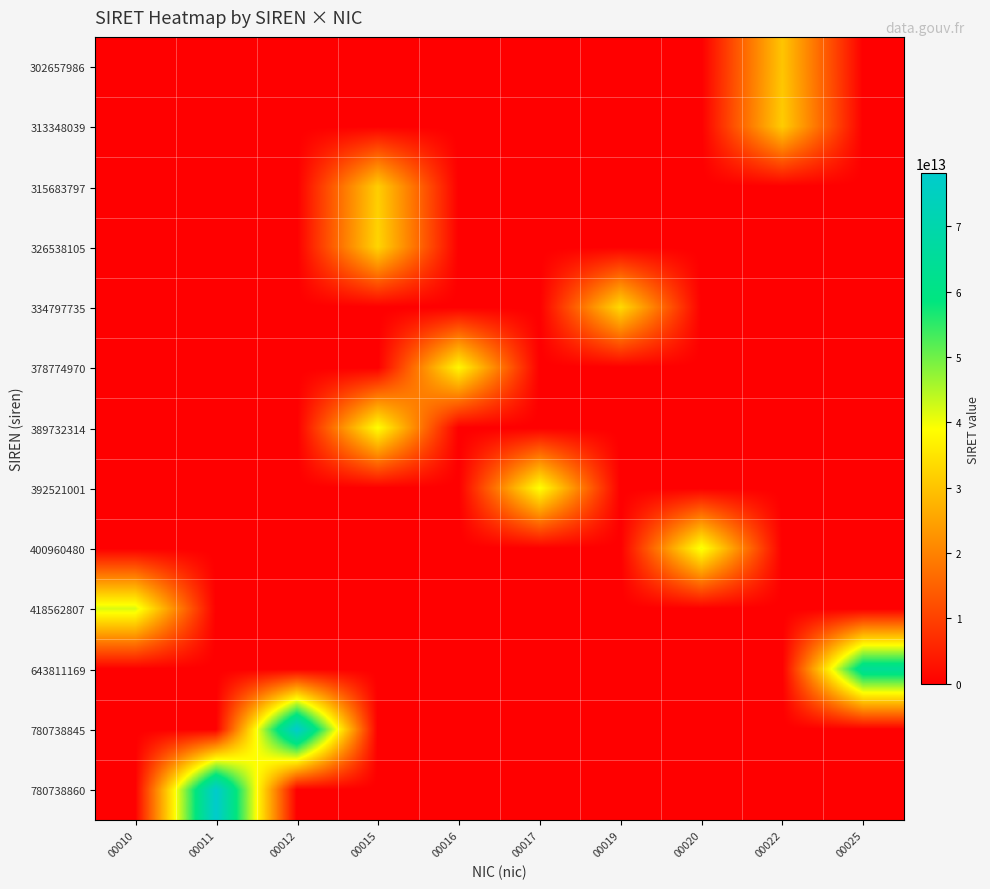

List the series in order of their peak value, lowest first.

302657986, 313348039, 315683797, 326538105, 334797735, 378774970, 389732314, 392521001, 400960480, 418562807, 643811169, 780738845, 780738860